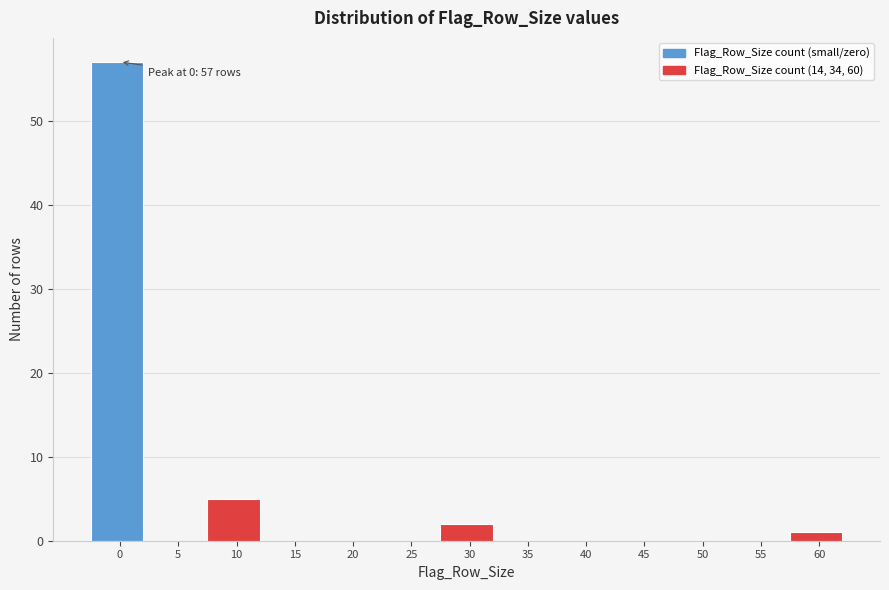

Reading left to right, list all the values displayed in this chart.

0=57	5=0	10=5	15=0	20=0	25=0	30=2	35=0	40=0	45=0	50=0	55=0	60=1